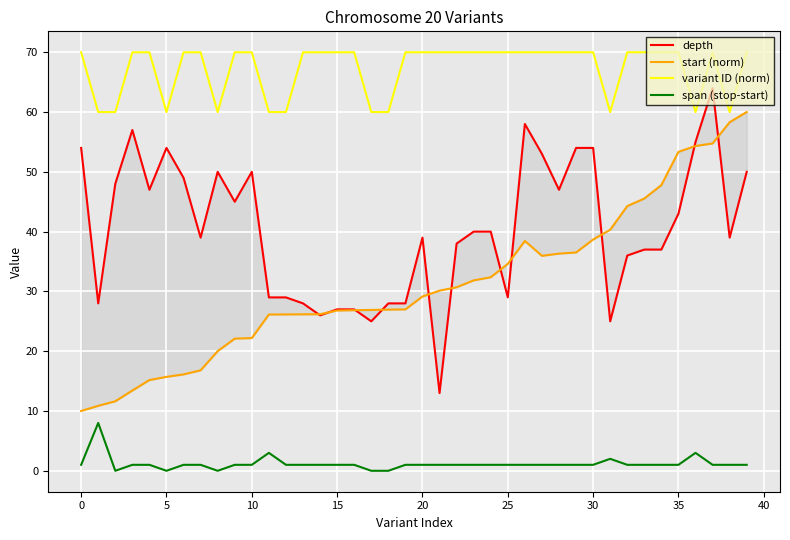

Reading right to left, extract all data points from this chart.

depth: 50.0	39.0	64.0	55.0	43.0	37.0	37.0	36.0	25.0	54.0	54.0	47.0	53.0	58.0	29.0	40.0	40.0	38.0	13.0	39.0	28.0	28.0	25.0	27.0	27.0	26.0	28.0	29.0	29.0	50.0	45.0	50.0	39.0	49.0	54.0	47.0	57.0	48.0	28.0	54.0
start (norm): 60.0	58.3	54.7	54.3	53.3	47.8	45.5	44.3	40.3	38.7	36.5	36.3	36.0	38.4	34.6	32.4	31.8	30.7	30.1	29.1	27.0	27.0	26.9	26.9	26.8	26.2	26.2	26.2	26.1	22.2	22.1	20.0	16.8	16.1	15.7	15.2	13.4	11.6	10.9	10.0
variant ID (norm): 70.0	60.0	70.0	60.0	70.0	70.0	70.0	70.0	60.0	70.0	70.0	70.0	70.0	70.0	70.0	70.0	70.0	70.0	70.0	70.0	70.0	60.0	60.0	70.0	70.0	70.0	70.0	60.0	60.0	70.0	70.0	60.0	70.0	70.0	60.0	70.0	70.0	60.0	60.0	70.0
span (stop-start): 1.0	1.0	1.0	3.0	1.0	1.0	1.0	1.0	2.0	1.0	1.0	1.0	1.0	1.0	1.0	1.0	1.0	1.0	1.0	1.0	1.0	0.0	0.0	1.0	1.0	1.0	1.0	1.0	3.0	1.0	1.0	0.0	1.0	1.0	0.0	1.0	1.0	0.0	8.0	1.0